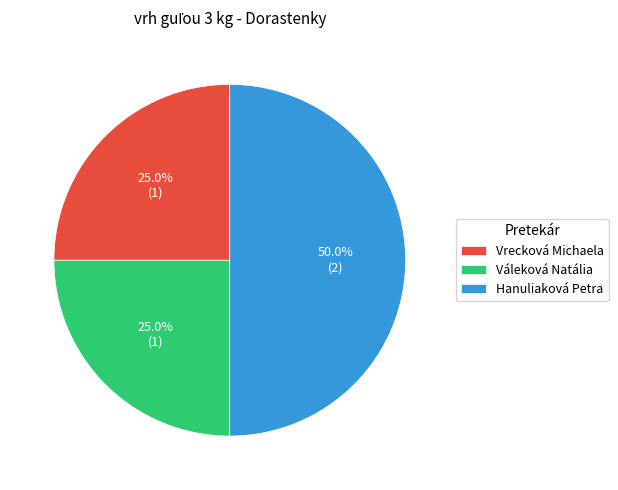

What percentage do Váleková Natália and Hanuliaková Petra together represent?

75.0%